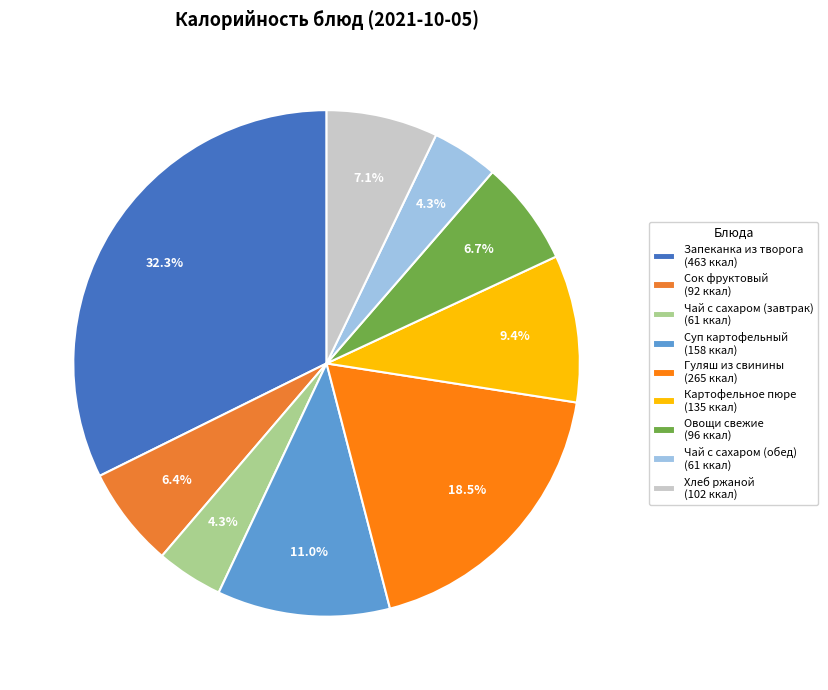

How many segments does this pie chart have?

9